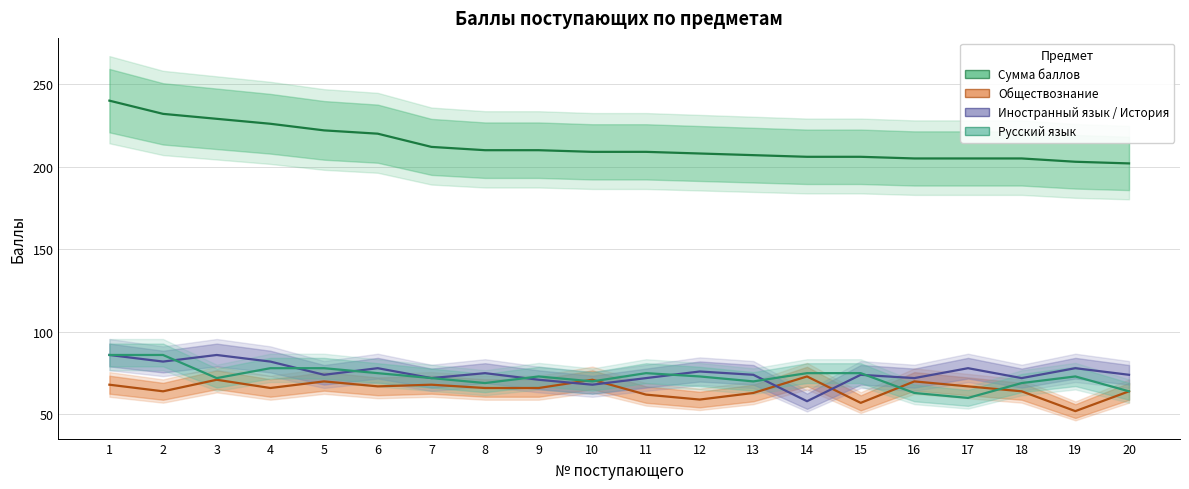

What is the sum of all Сумма баллов values?

4266